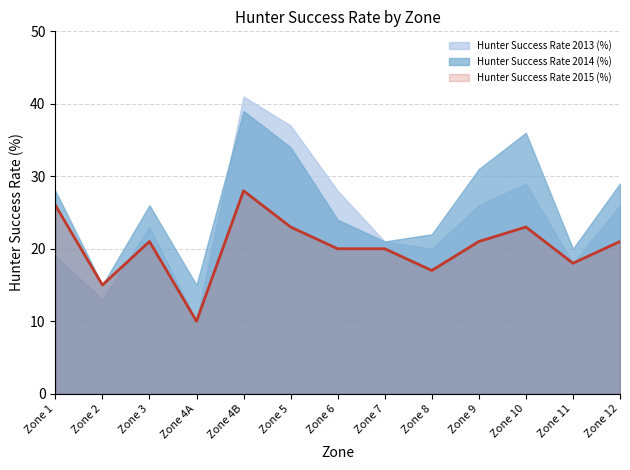

What is the sum of all Hunter Success Rate 2013 (%) values?

311